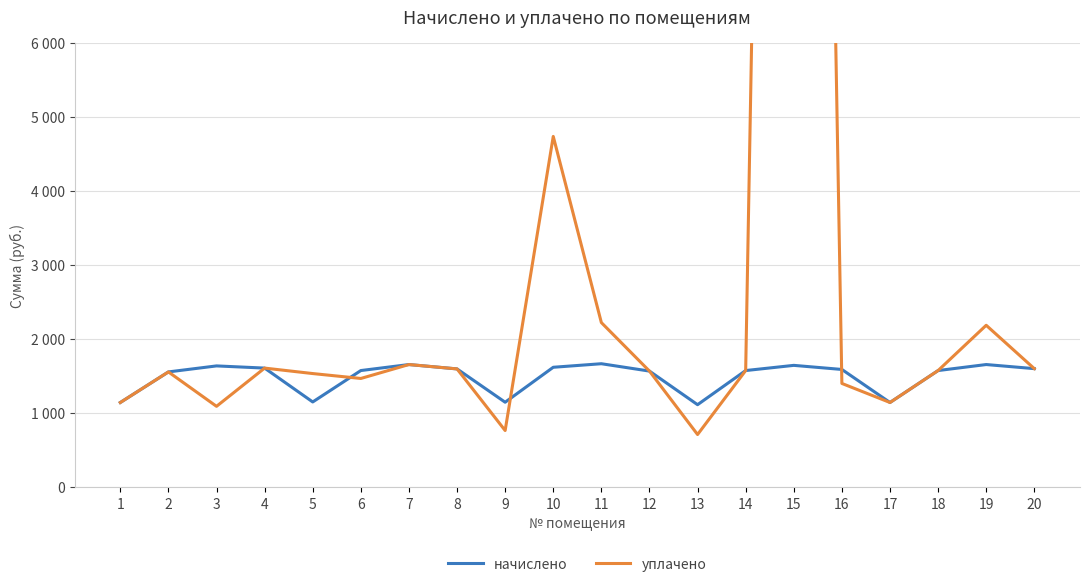

At which category does уплачено reach its first local peak?

2